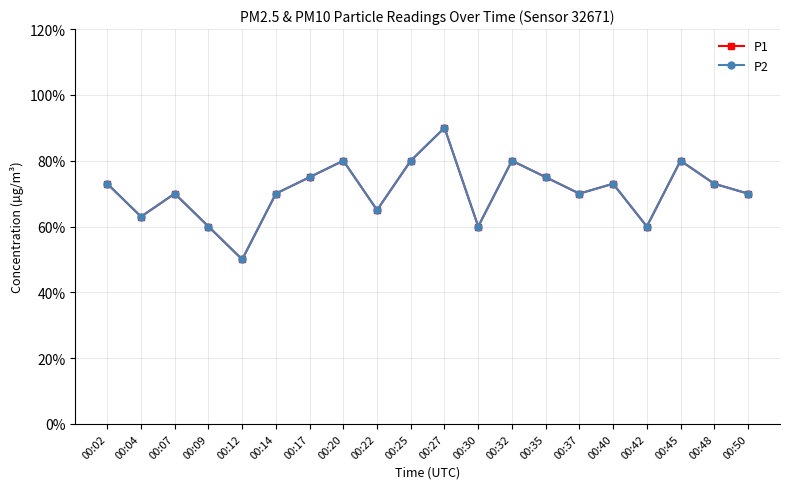

True or false: P2 and P1 cross at least once.

False